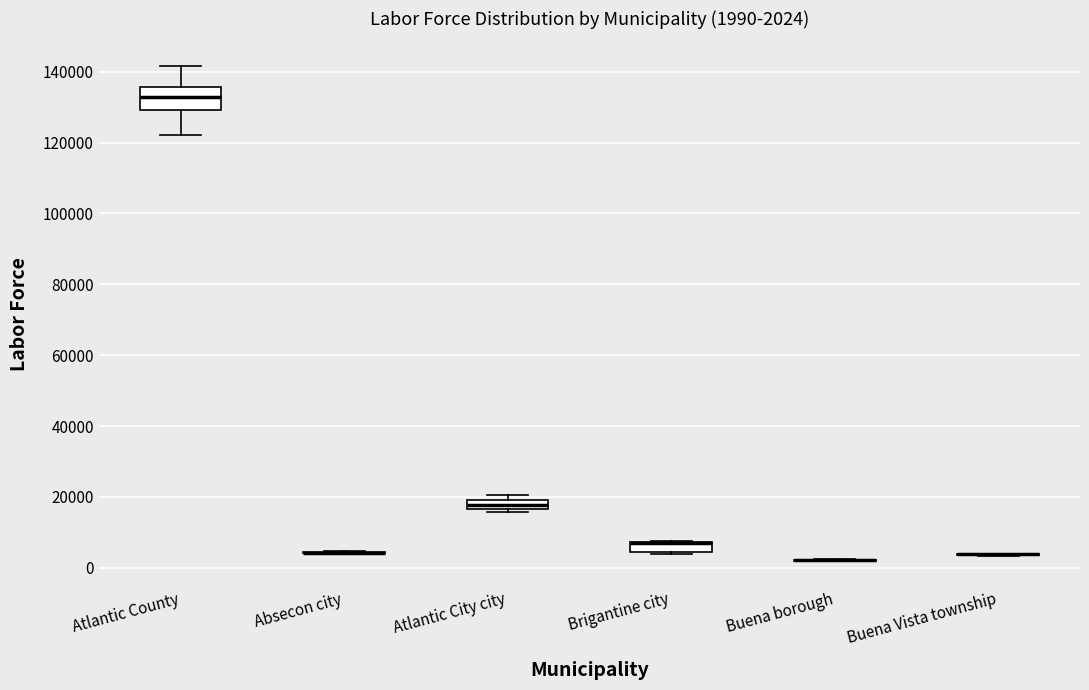

Comparing the boxes themselves (not the whiskers), which one is the tallest?

Atlantic County